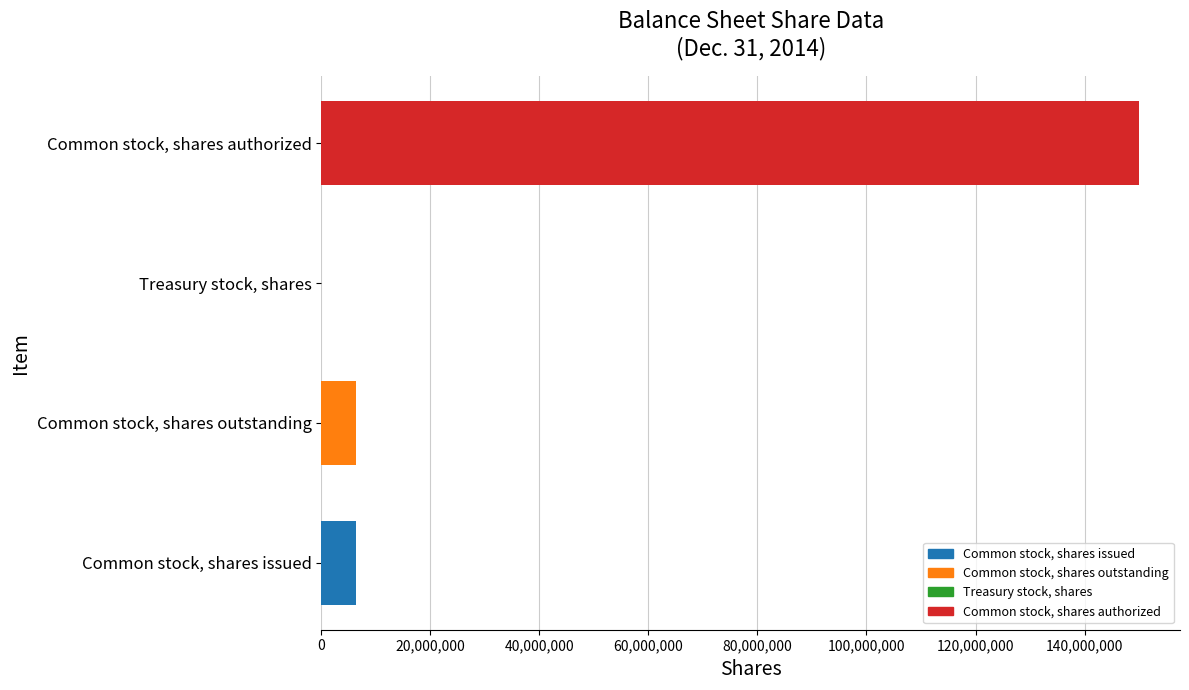

What is the sum of the values at Treasury stock, shares and Common stock, shares outstanding?

6290317